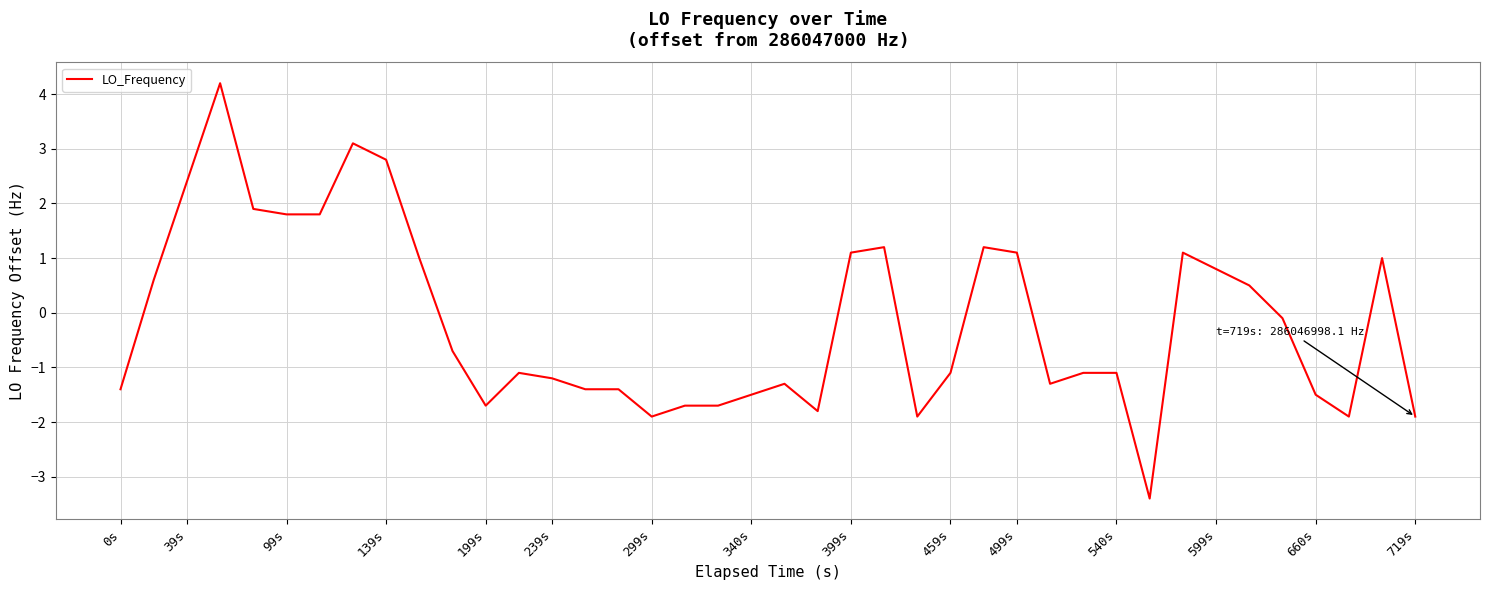

What is the maximum value shown in the chart?

4.2